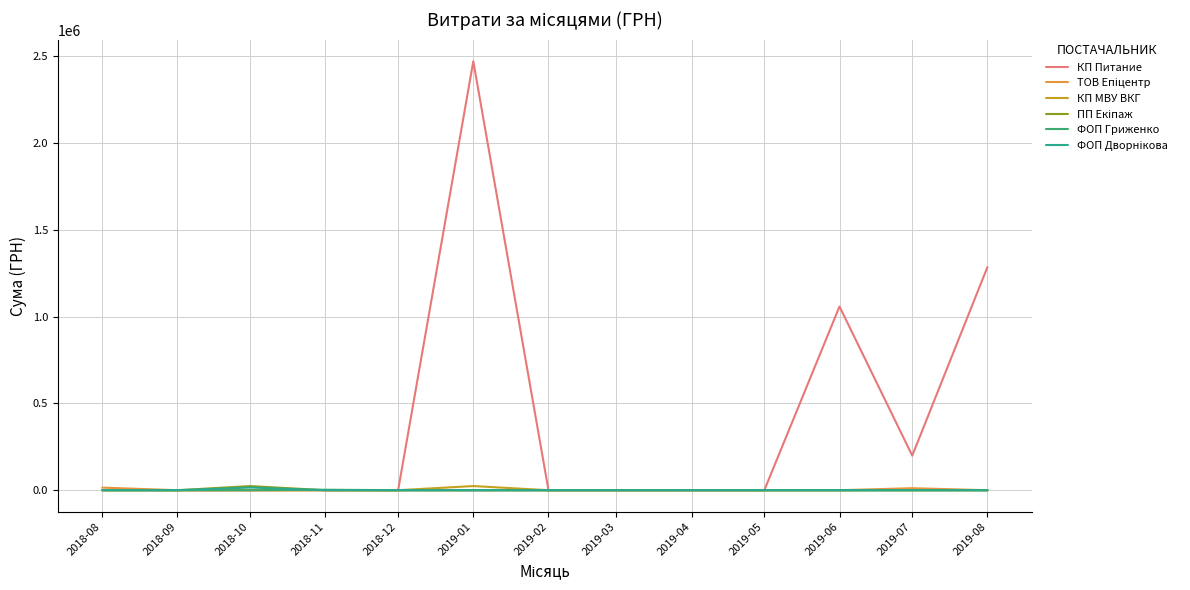

Which series has the widest spread of values?

КП Питание